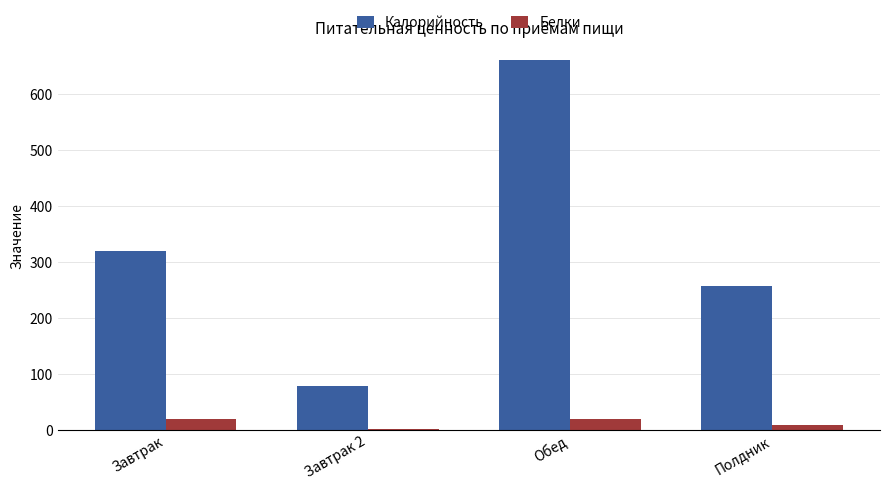

What is the greatest value displayed?

660.9